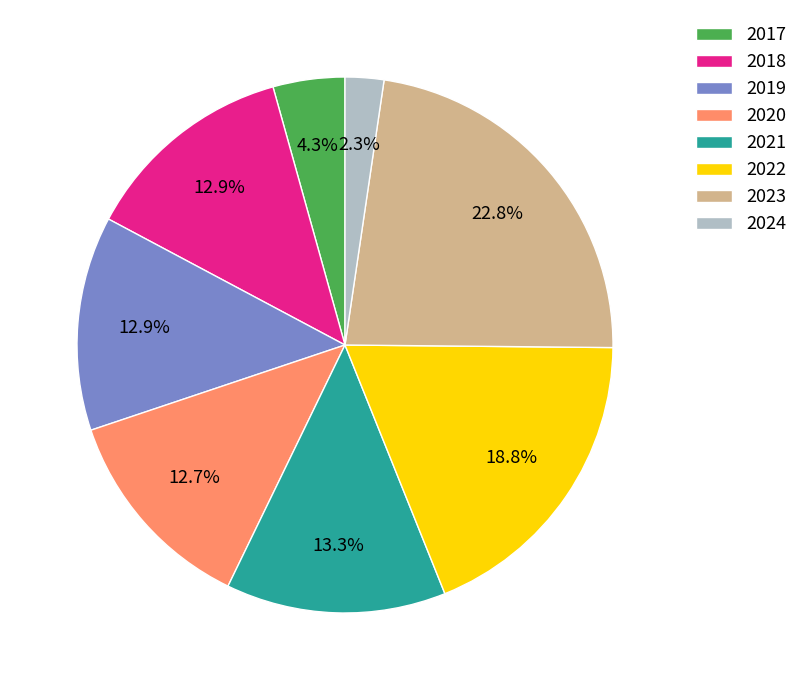

Between 2020 and 2023, which is larger?

2023